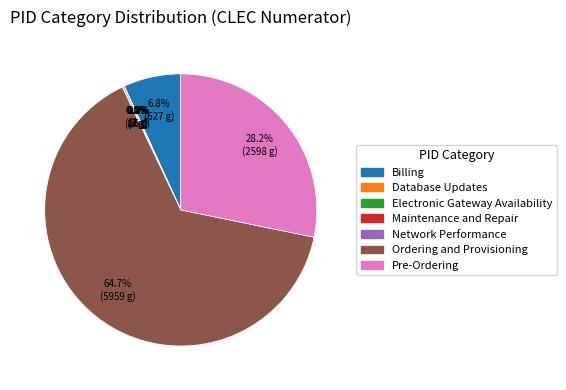

Which category accounts for the majority?

Ordering and Provisioning